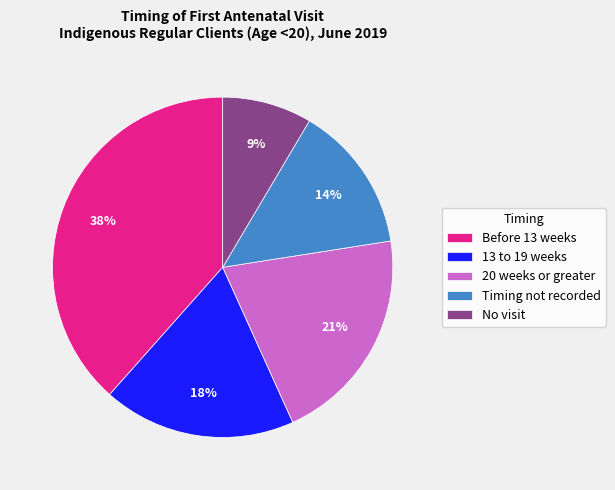

To the nearest percent, what is the average slice percentage?

20%